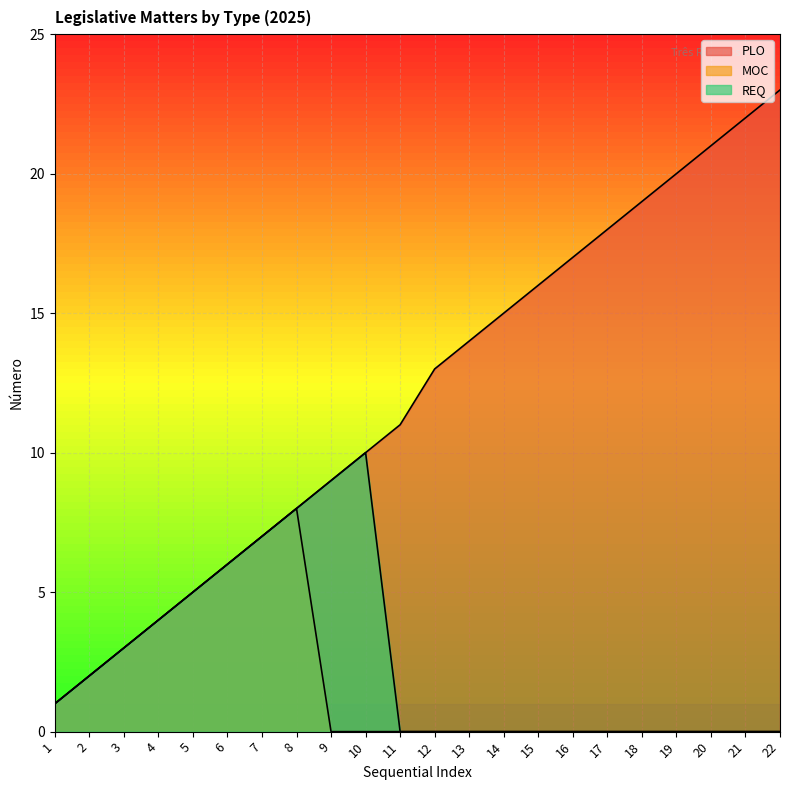

True or false: MOC has more than 2 interior local peaks.

False